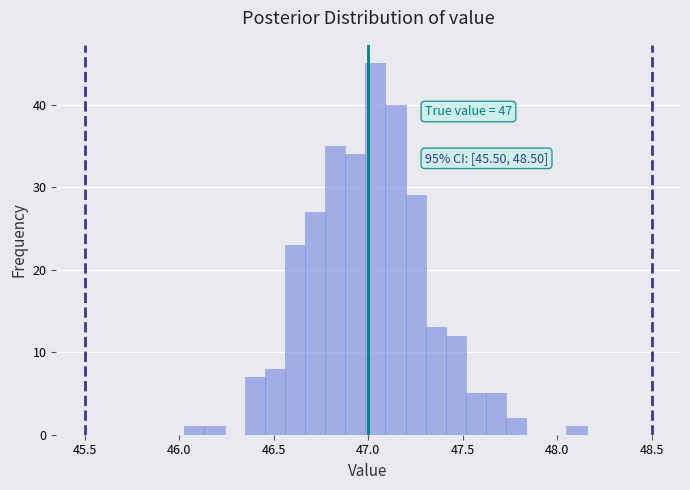

Around what value on the x-axis is the tallest bar? Give the approximate position of its centre, as read against the axis.

47.05